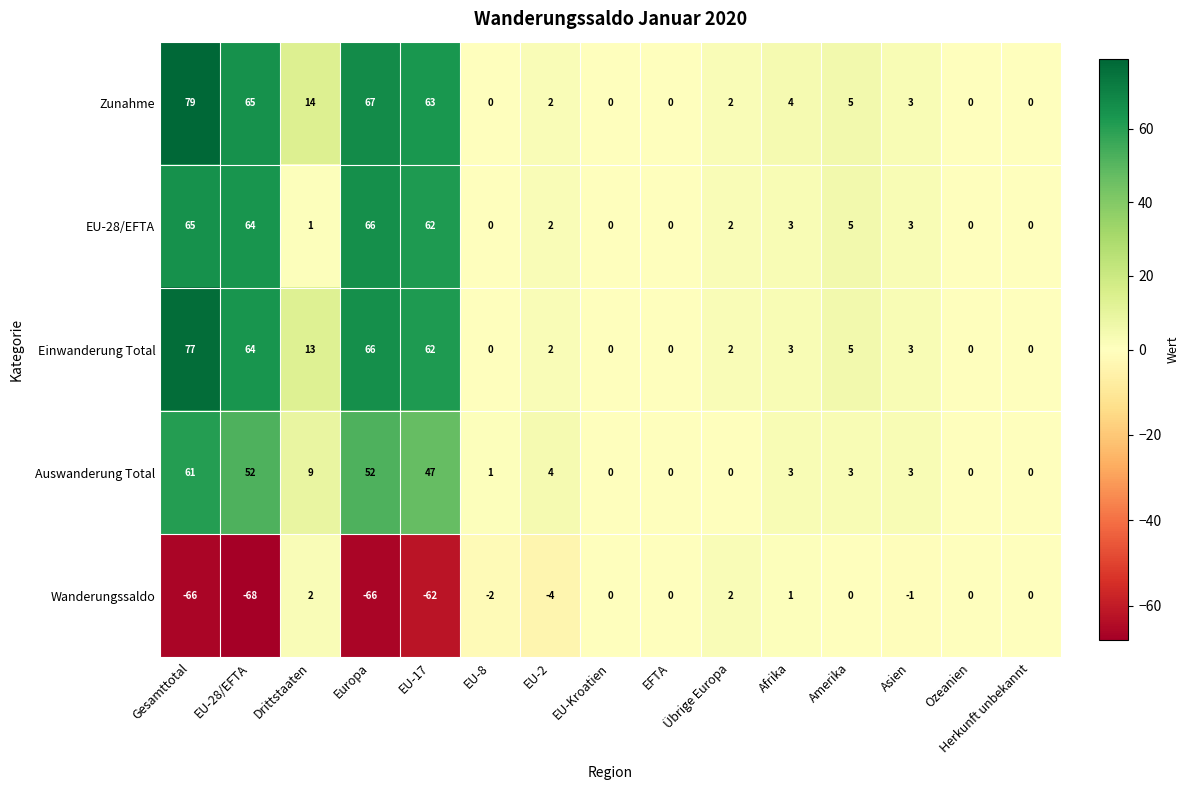

Which series has the largest range (max minus min)?

Zunahme